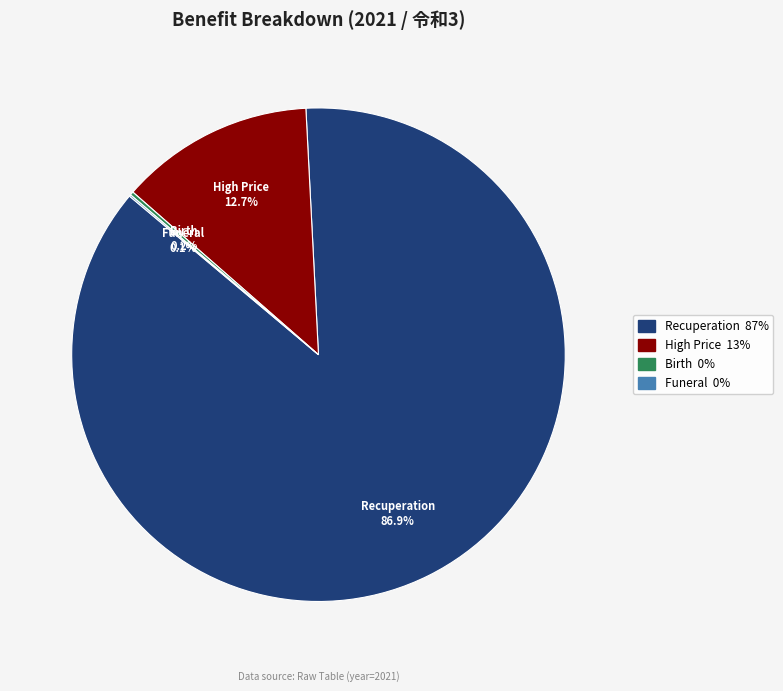

Does any single category account for the majority?

Yes